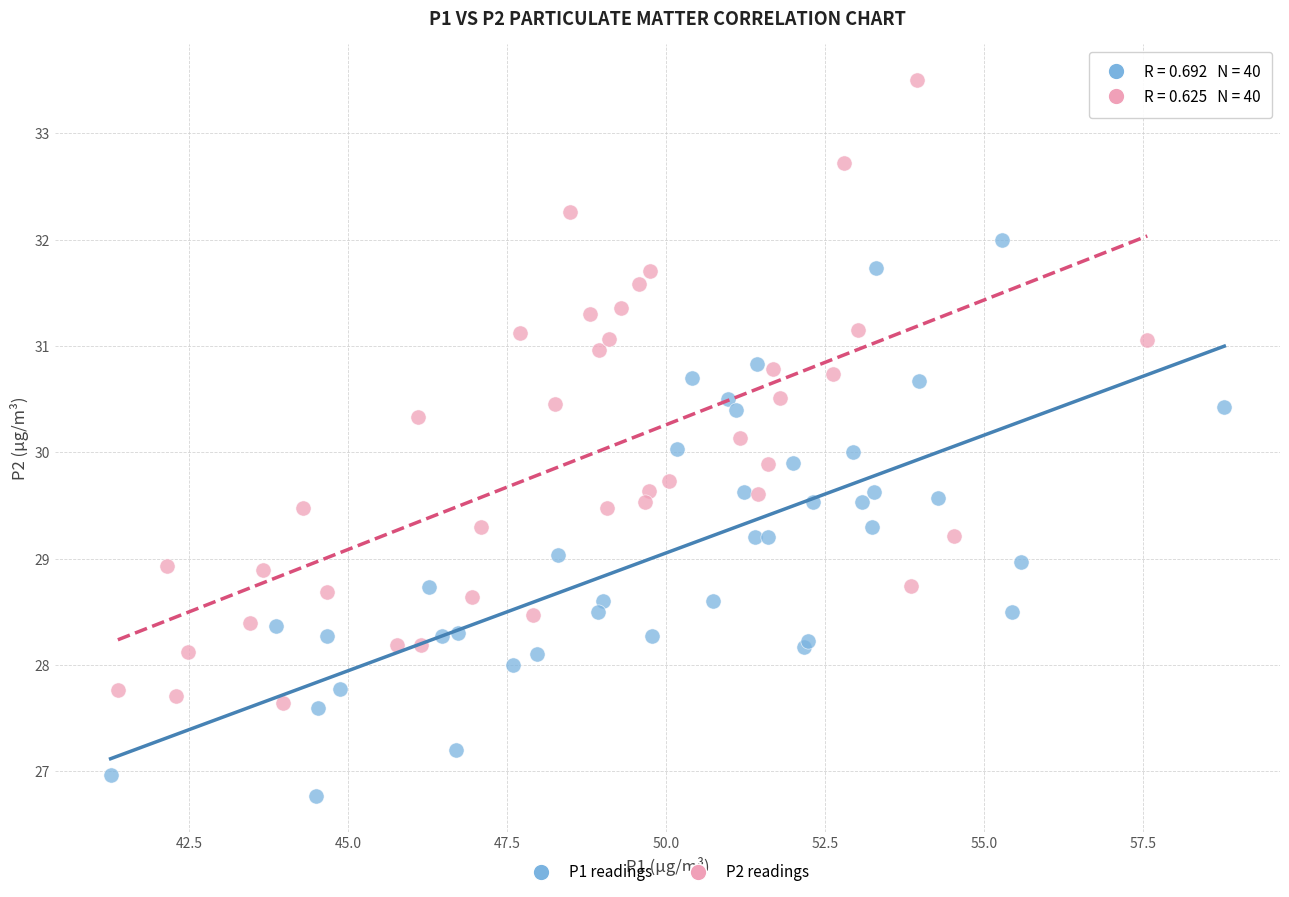

What are all the series names shown in the legend?

P1 readings, P2 readings